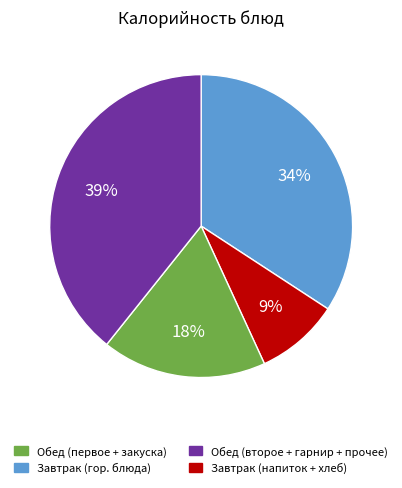

Count the number of slices in the pie.

4